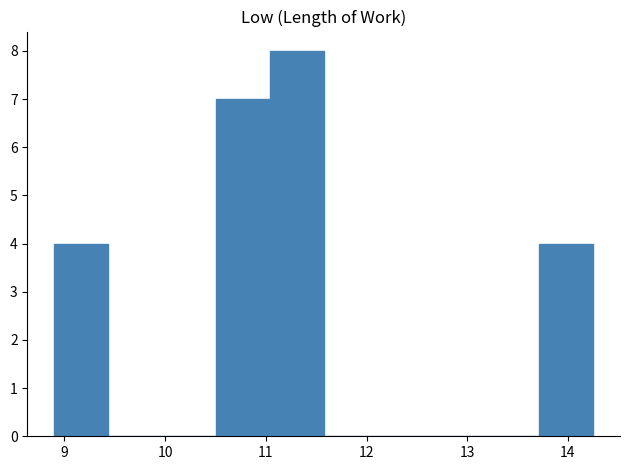

Over which range of the x-axis is the bar tallest?

11.0 to 11.6